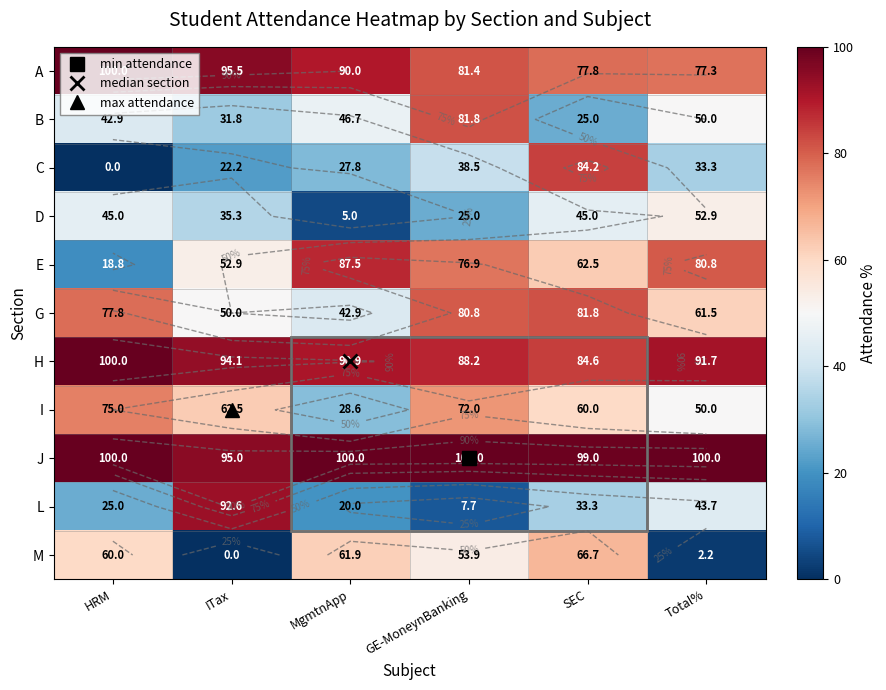

At how many categories does at least one series exceed 57?

6